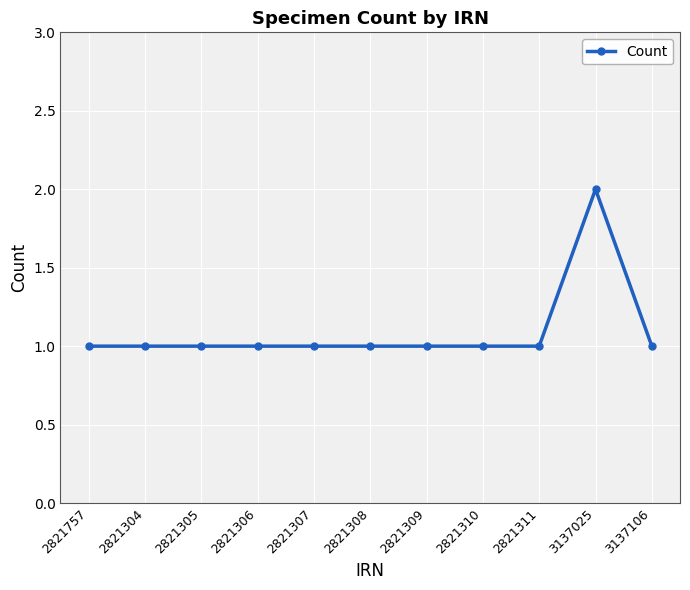

The chart shows a value of 1 at 2821305. True or false?

True